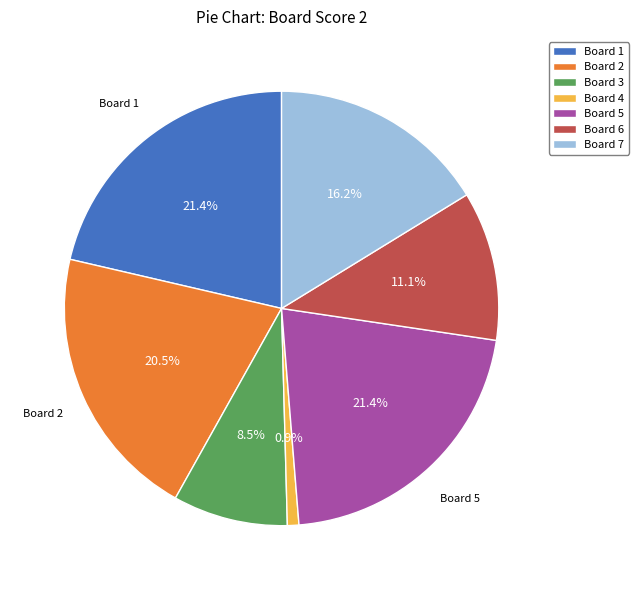

What is the total percentage of Board 2 and Board 6?

31.6%